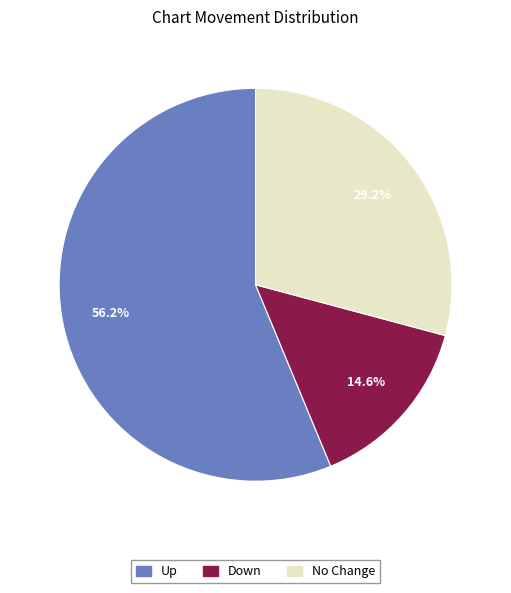

Is there any slice that represents more than half of the pie?

Yes